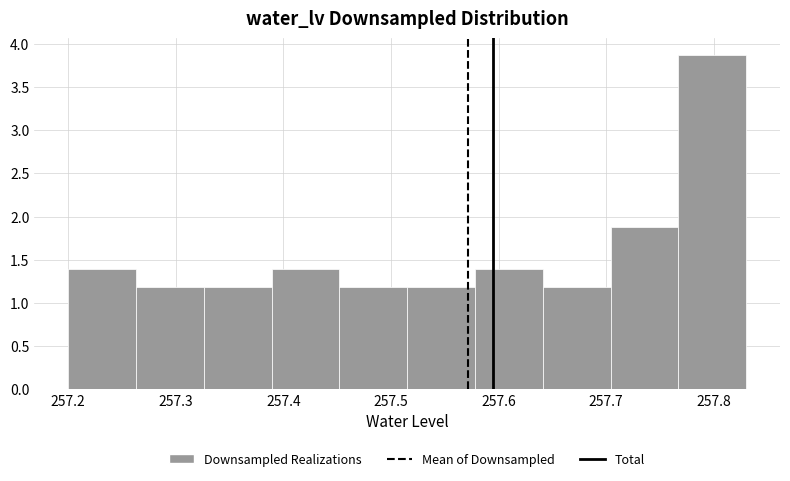

Reading left to right, transcribe this chart: for each bar, give the range it covers on the x-axis and its height. Neither the bar edges nor the heights are printed on the chart, so give them approximately, as read against the axes.

257.200 to 257.263: 1.40
257.263 to 257.326: 1.20
257.326 to 257.389: 1.20
257.389 to 257.452: 1.40
257.452 to 257.515: 1.20
257.515 to 257.578: 1.20
257.578 to 257.641: 1.40
257.641 to 257.704: 1.20
257.704 to 257.767: 1.90
257.767 to 257.830: 3.85